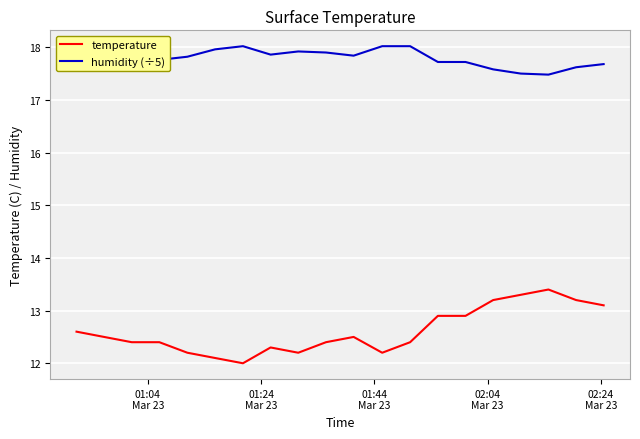

True or false: humidity (÷5) and temperature intersect in this chart.

False